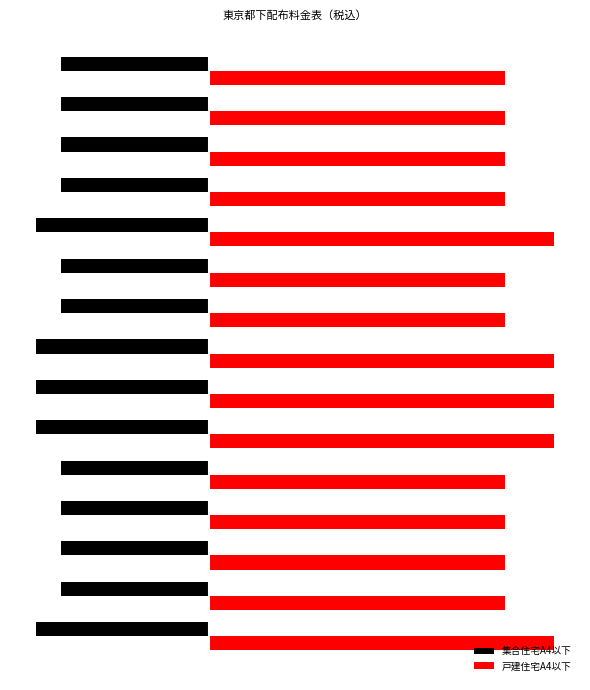

What are all the series names shown in the legend?

集合住宅A4以下, 戸建住宅A4以下